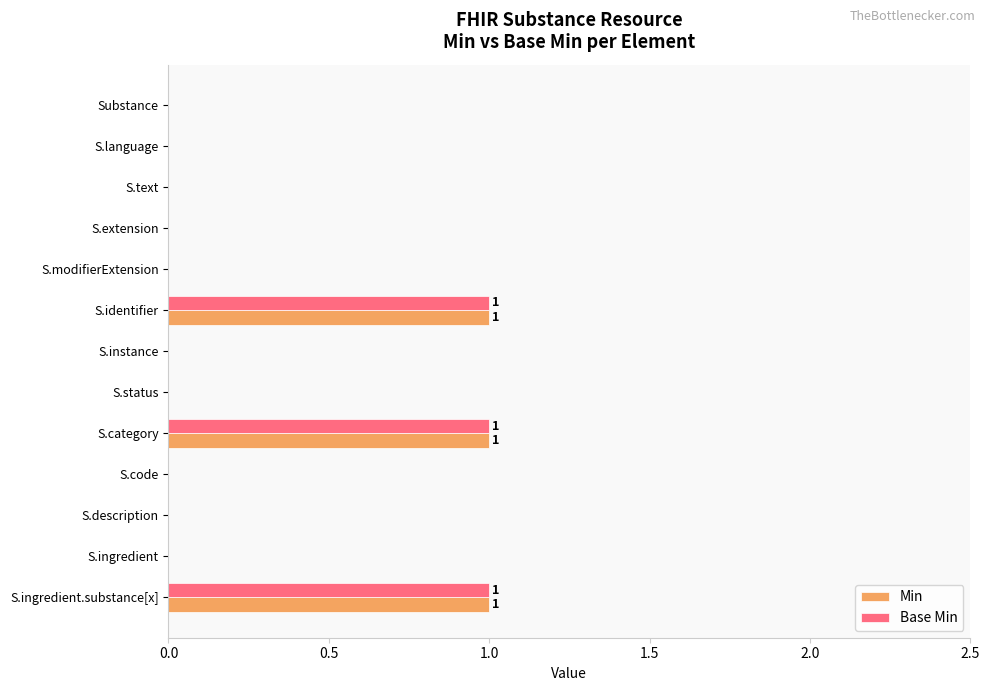

How many categories are shown in the chart?

13